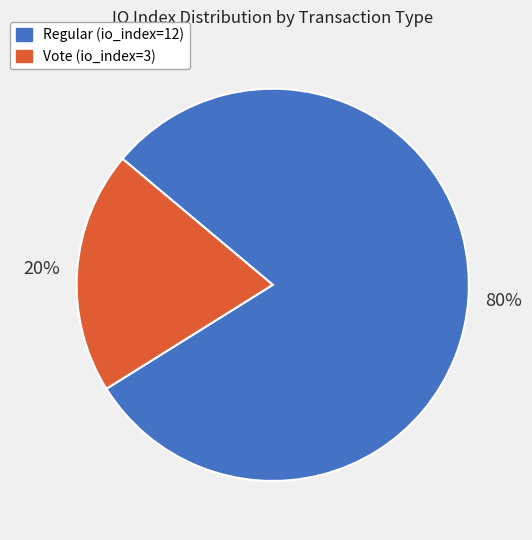

Which slice is the largest?

Regular (io_index=12)